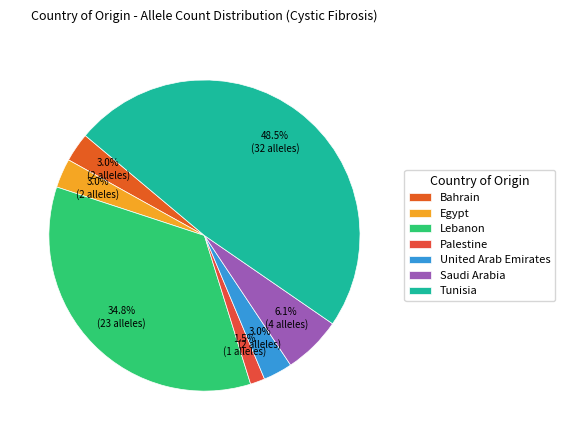

Is there a majority slice in this chart?

No